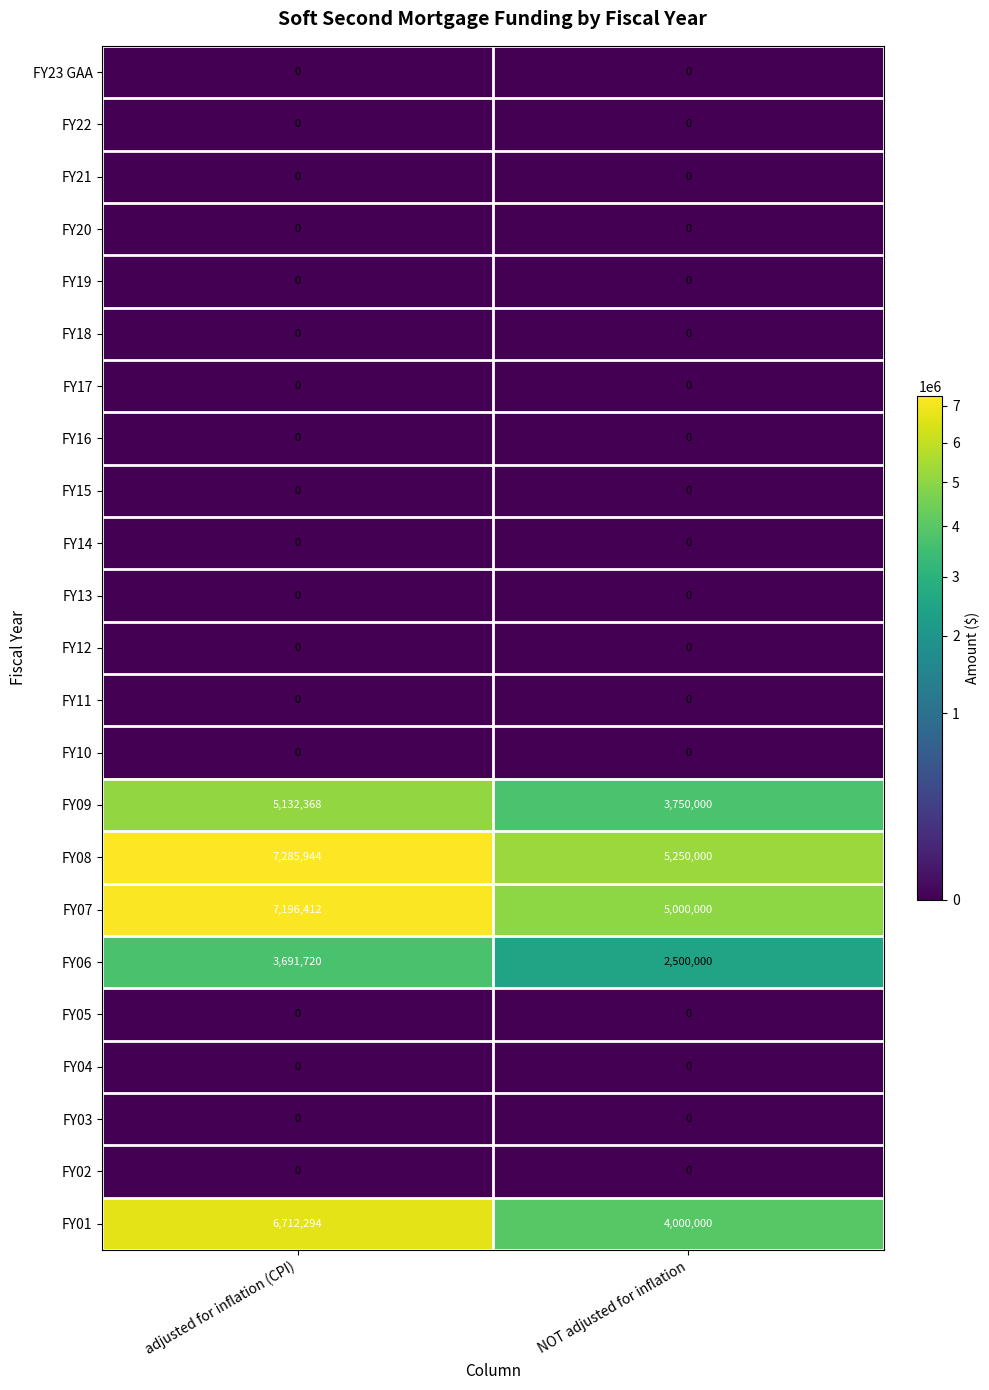

What is the lowest value of the FY08 series?

5250000